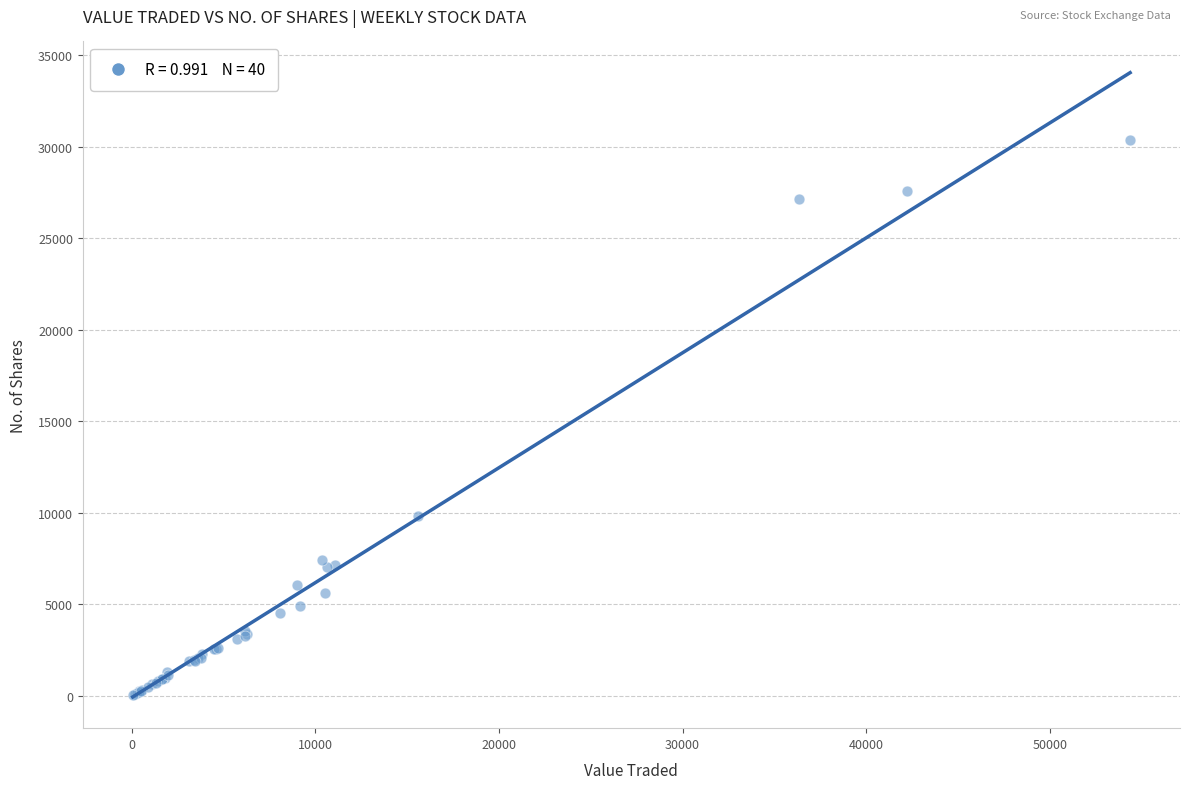

What Y value in the scatter plot is closest to 15210?

9823